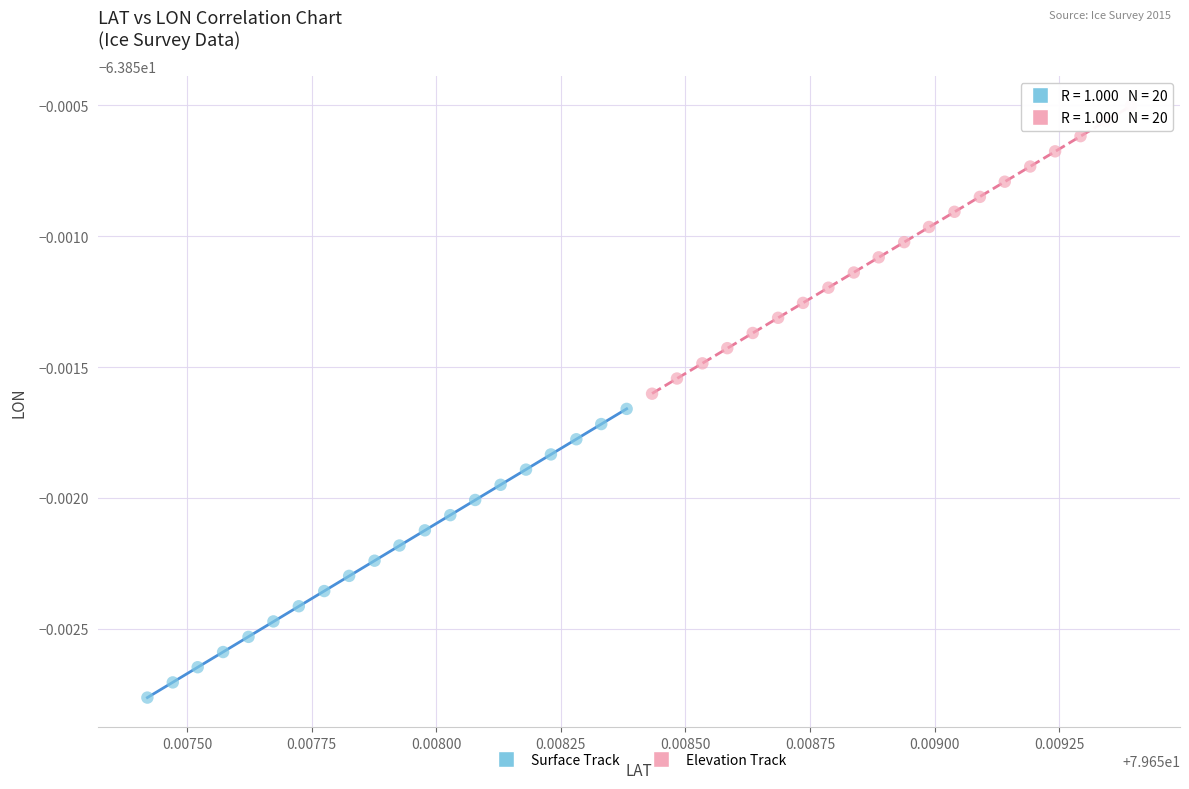

Which series has the largest Y range (max minus min)?

Surface Track